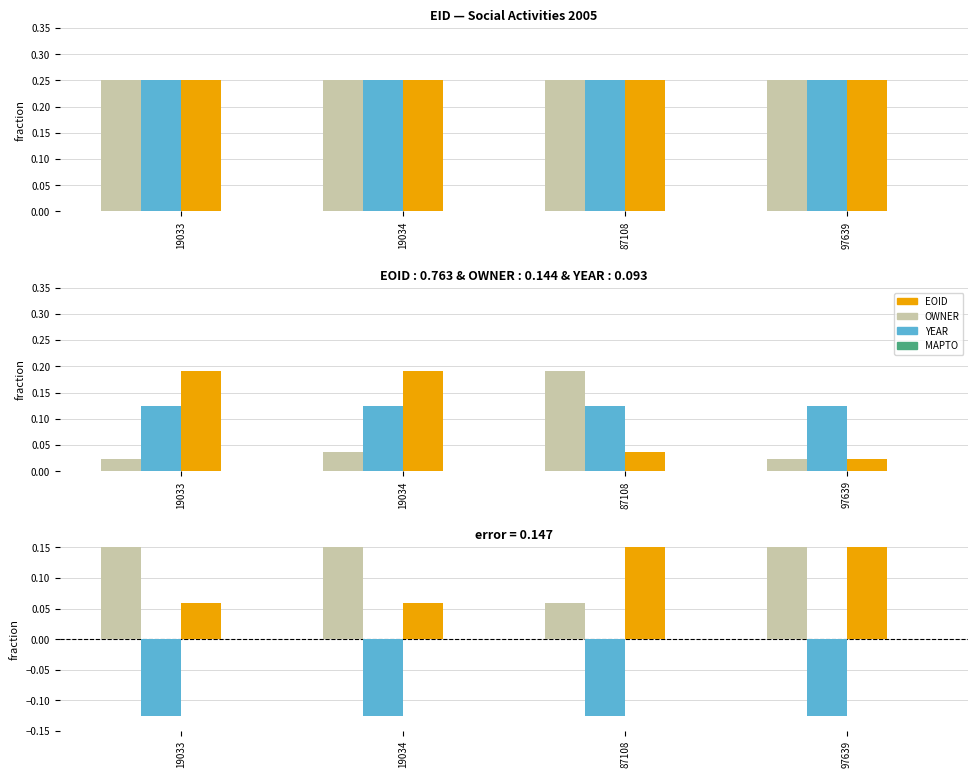

Rank the series at 97639 from highest to lowest value.

EOID, OWNER, MAPTO, YEAR